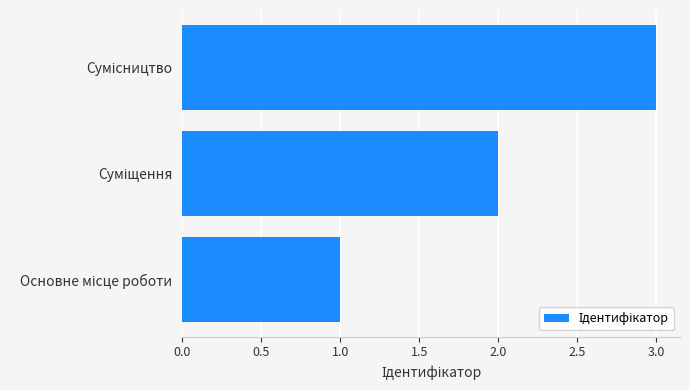

What is the maximum value shown in the chart?

3